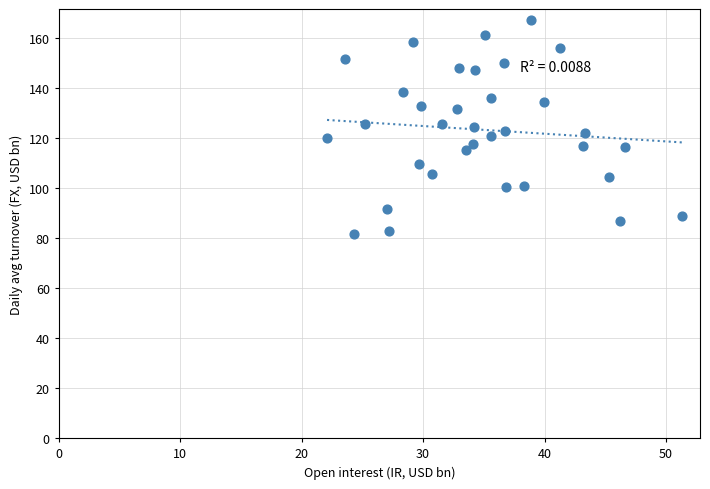

What is the range of X values (max minus min)?

29.3